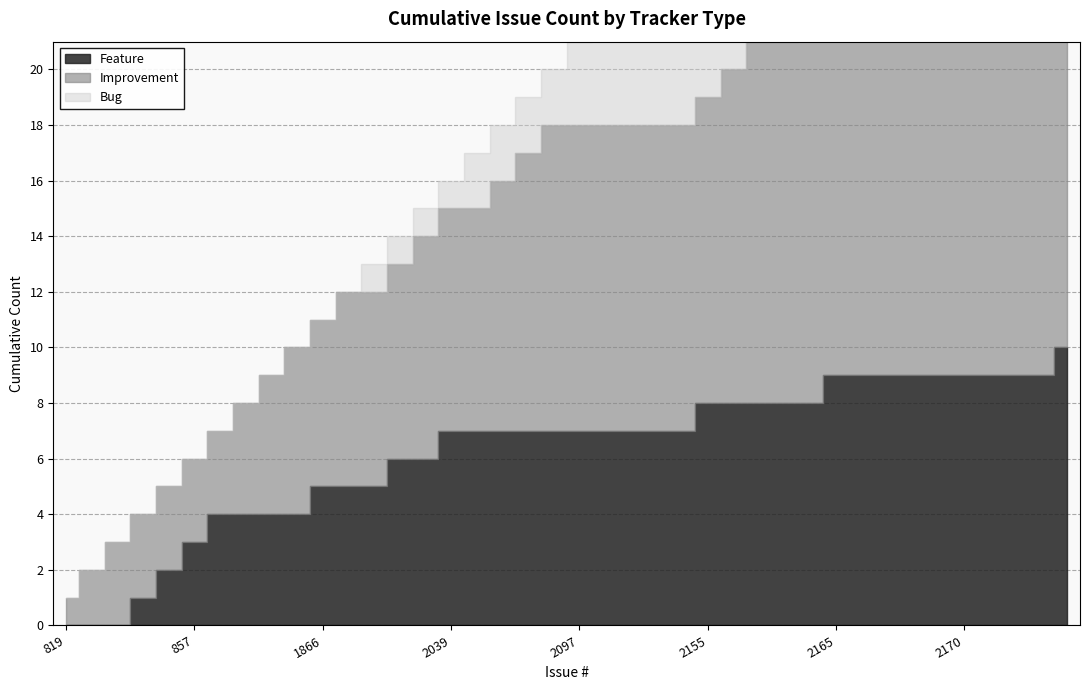

The Improvement series shows 1 at 819. True or false?

True